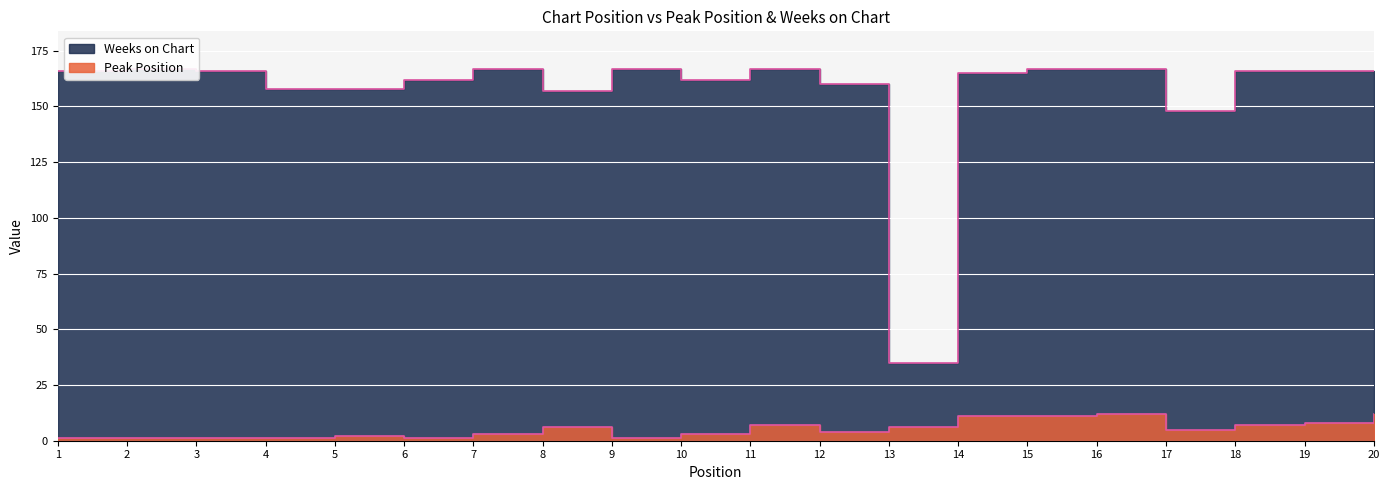

What is the difference between the maximum and minimum values in the Peak Position series?

11